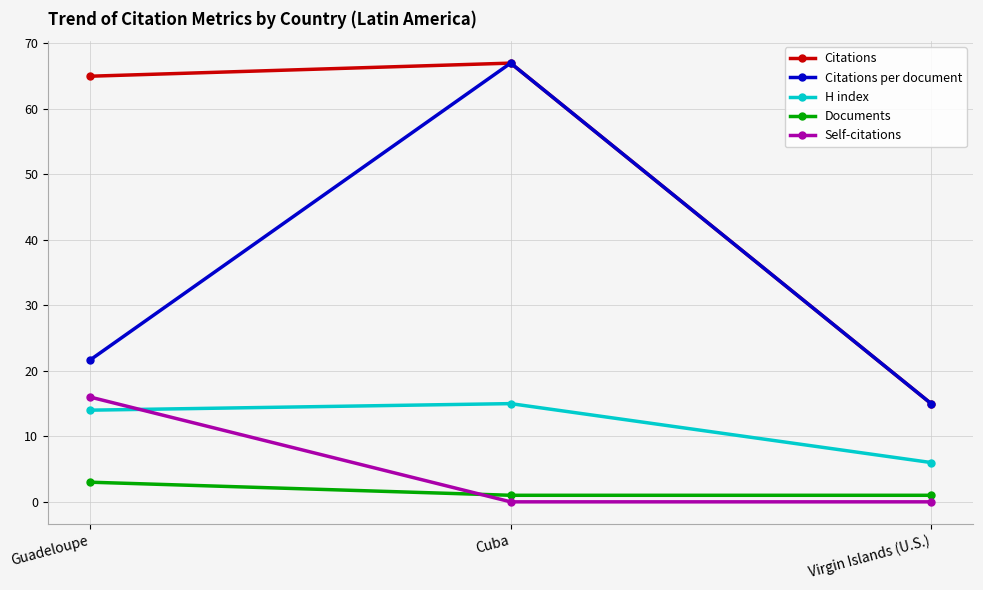

What is the value of the Documents point at the 2nd from the left?

1.0